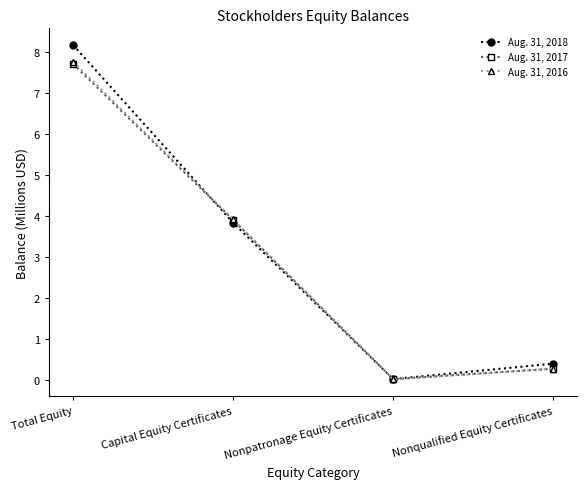

Which series changed the most between Total Equity and Capital Equity Certificates?

Aug. 31, 2018